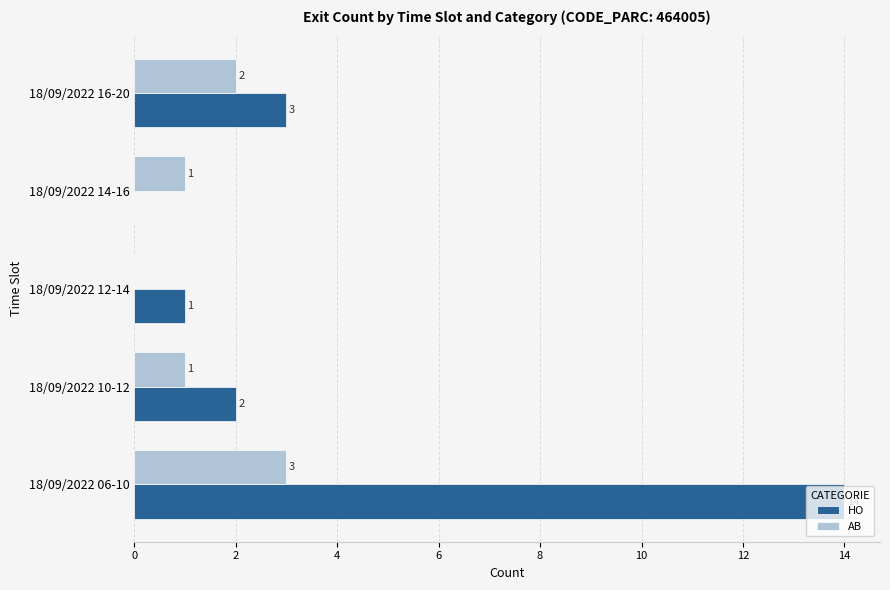

What is the sum of the HO values at 18/09/2022 06-10 and 18/09/2022 14-16?

14